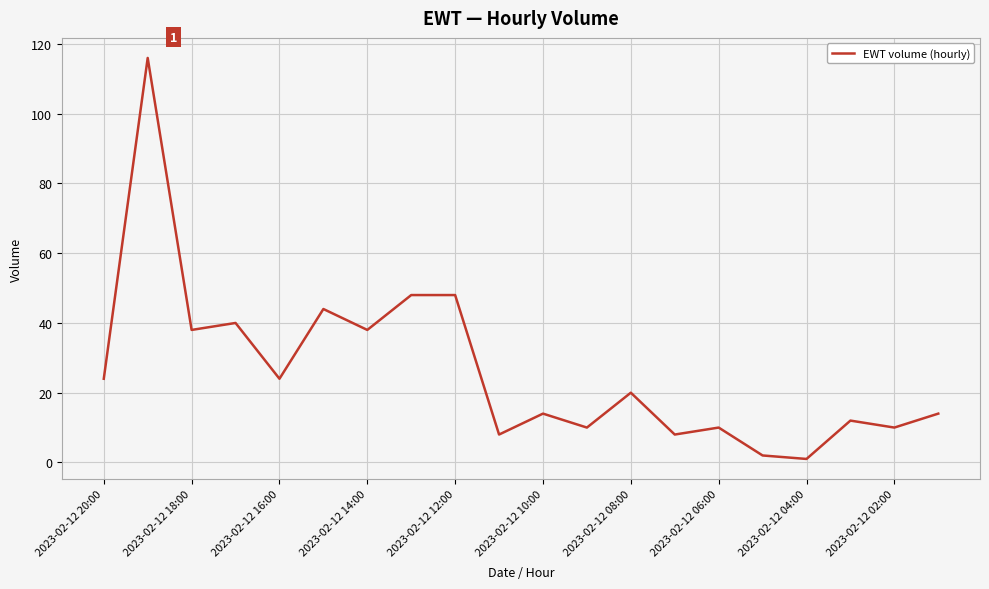

What is the maximum value shown in the chart?

116